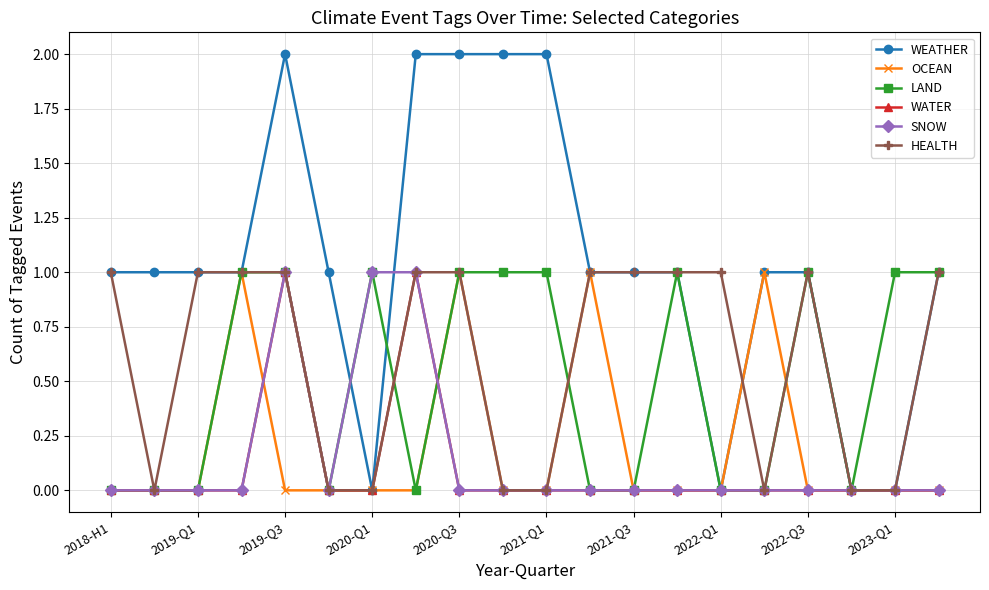

True or false: LAND and OCEAN cross at least once.

True